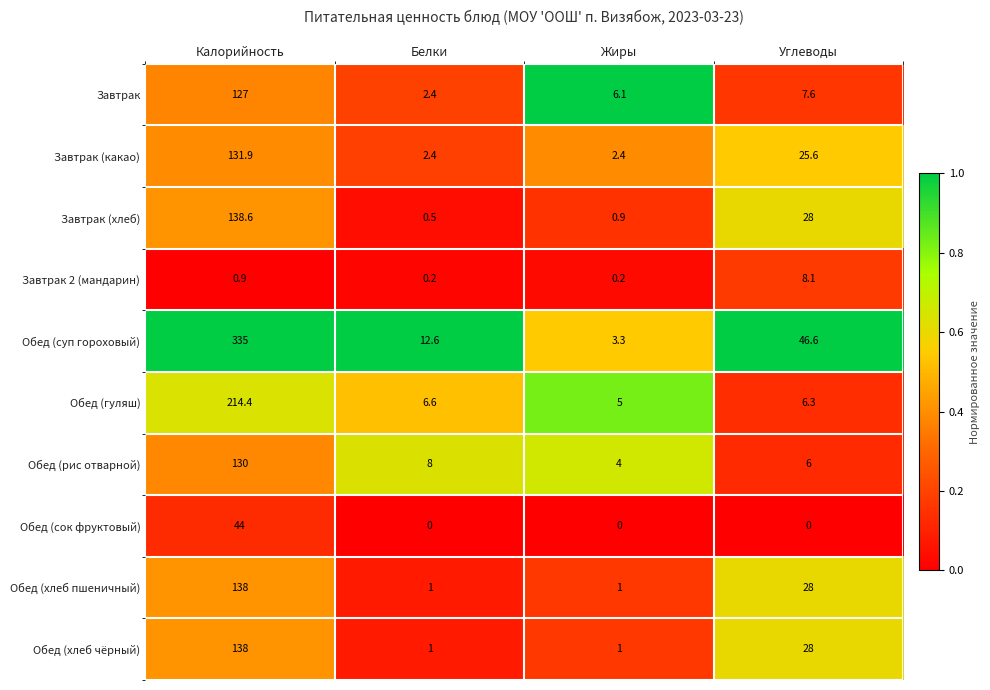

The Обед (гуляш) series shows 214.4 at Калорийность. True or false?

True